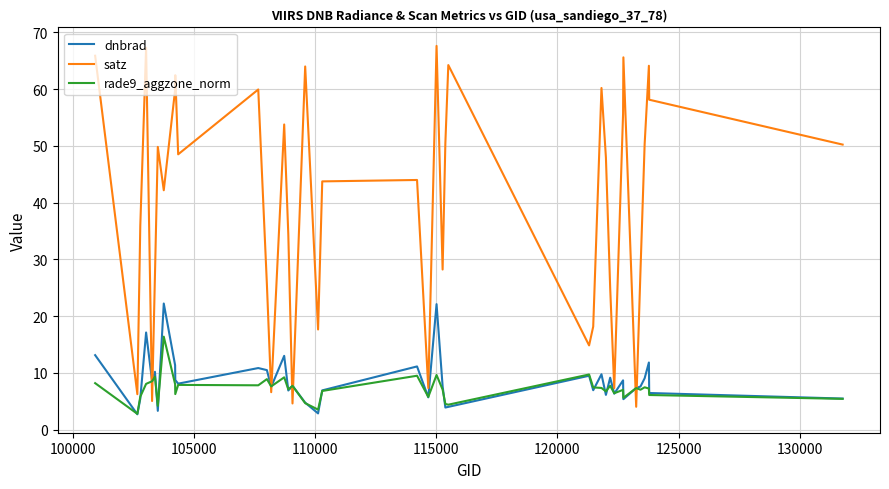

What is the difference between the maximum and second lowest values in the dnbrad series?

19.4